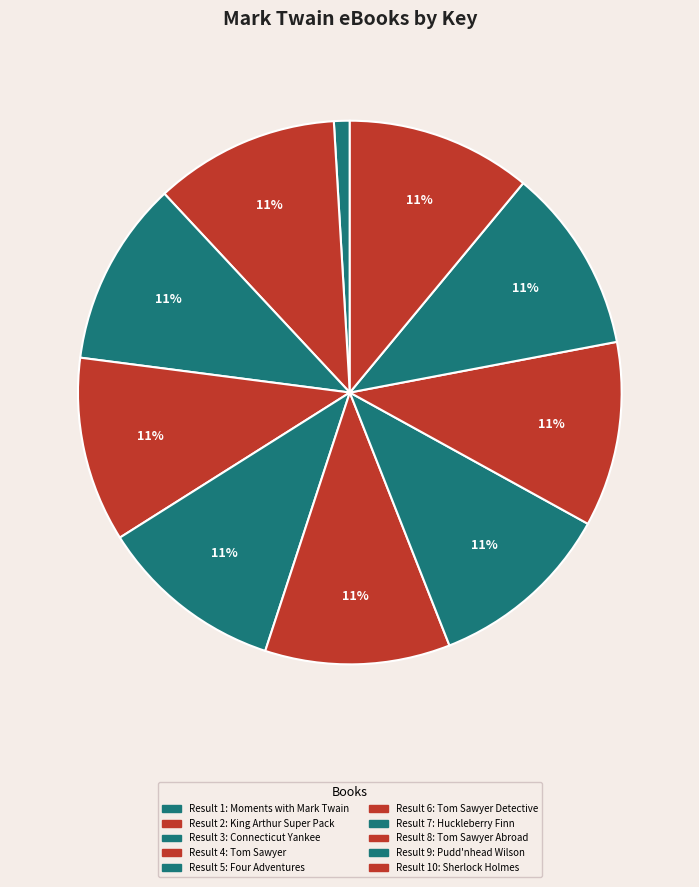

How many segments does this pie chart have?

10